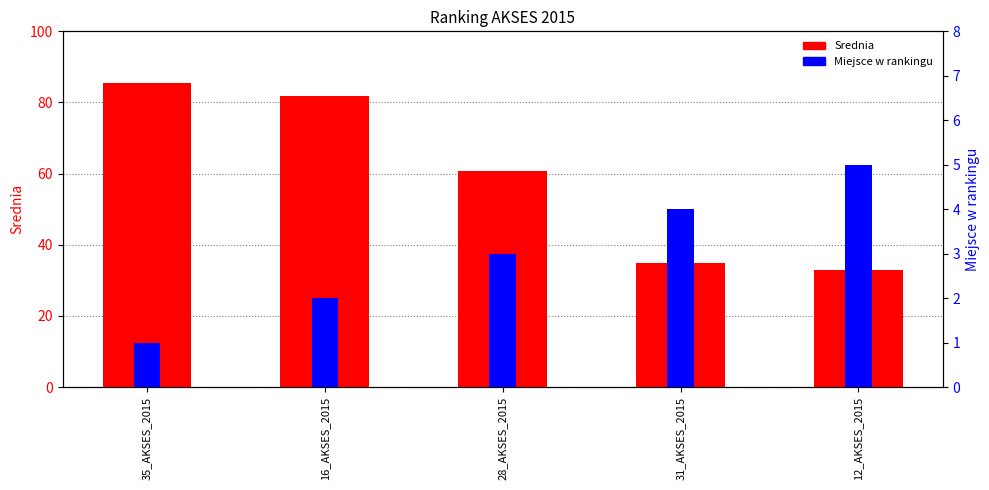

List the series in order of their overall mean, highest first.

Srednia, Miejsce w rankingu